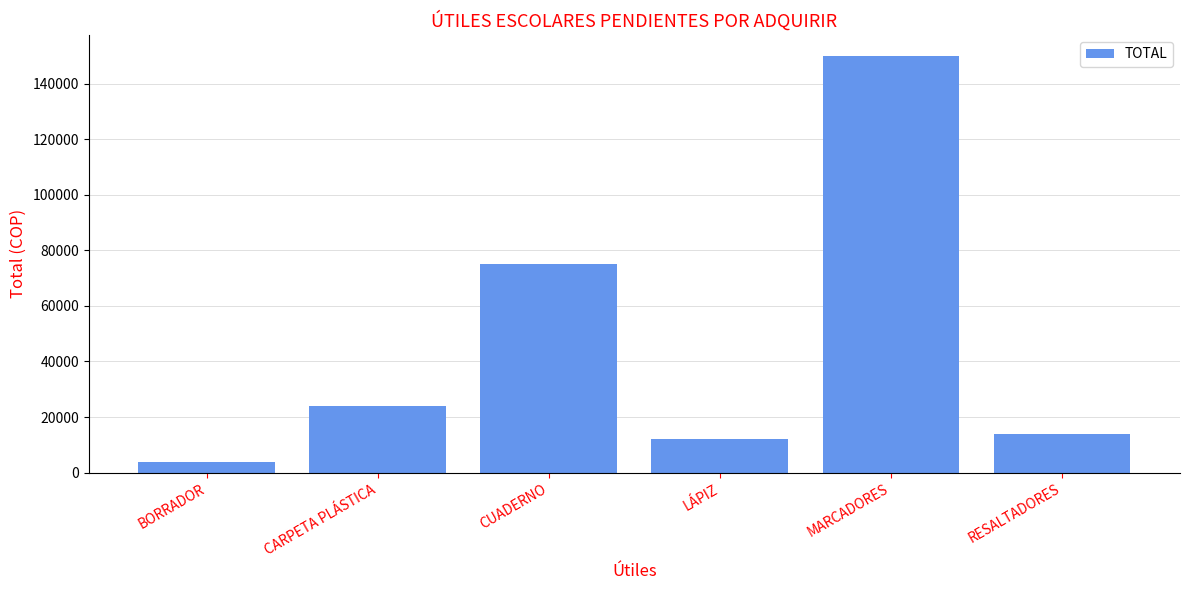

Where is the data nearest to the value 77000?

CUADERNO